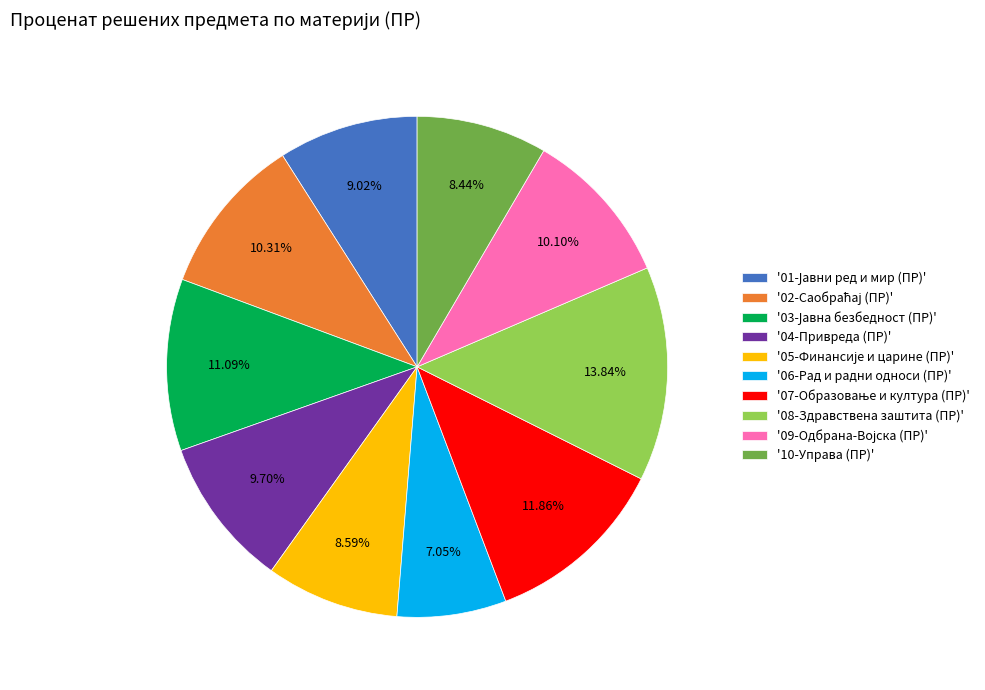

Is there any slice that represents more than half of the pie?

No